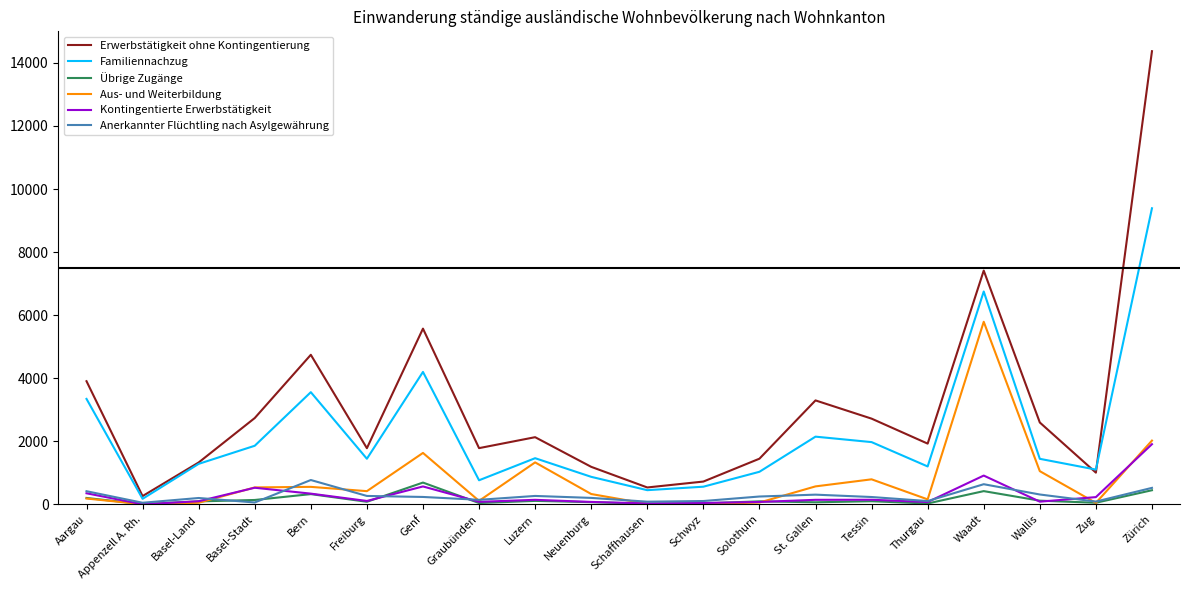

The Familiennachzug series shows 1860 at Basel-Stadt. True or false?

True